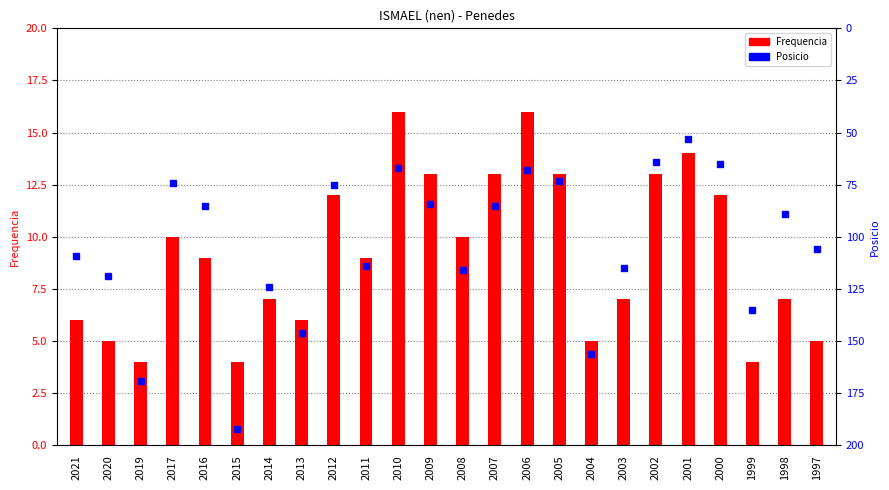

True or false: Frequencia has a value of 14 at 2016.

False